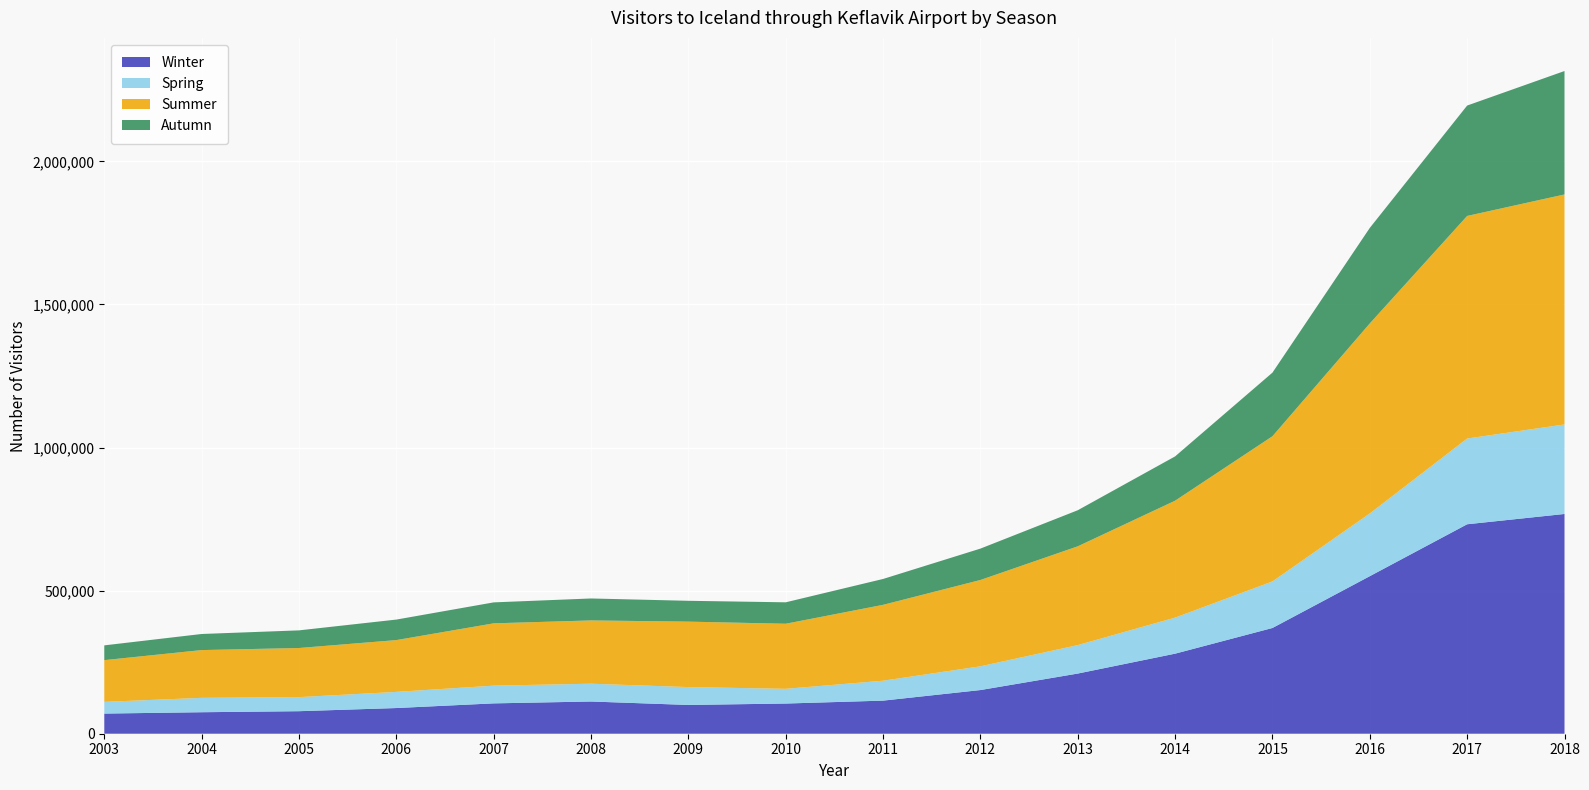

Reading left to right, transcribe all the data shown in this chart.

Winter: 2003=70457	2004=75128	2005=78745	2006=89763	2007=106080	2008=112618	2009=100550	2010=105521	2011=115663	2012=152628	2013=210276	2014=279798	2015=369558	2016=550612	2017=732029	2018=767996
Spring: 2003=40838	2004=50194	2005=49141	2006=56383	2007=61920	2008=62109	2009=62422	2010=51385	2011=69545	2012=82902	2013=99413	2014=125938	2015=162631	2016=219124	2017=299548	2018=312791
Summer: 2003=145883	2004=166973	2005=171643	2006=181050	2007=217759	2008=221212	2009=228730	2010=227414	2011=265204	2012=301725	2013=345212	2014=408640	2015=507423	2016=664113	2017=777889	2018=803831
Autumn: 2003=51590	2004=56238	2005=61658	2006=71705	2007=73240	2008=76733	2009=72834	2010=74932	2011=90412	2012=109666	2013=126115	2014=154805	2015=222326	2016=333877	2017=385805	2018=431307